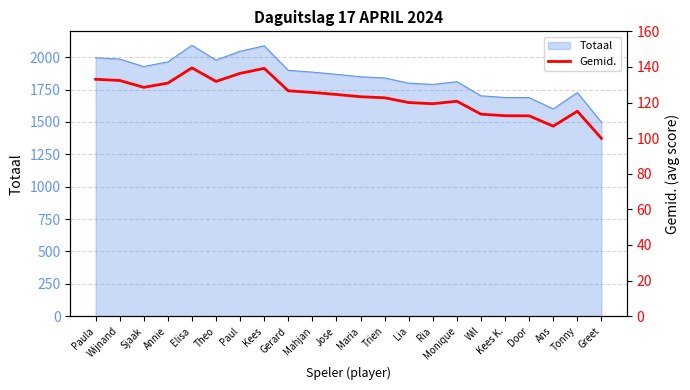

At which category does the chart reach its minimum across all series?

Greet